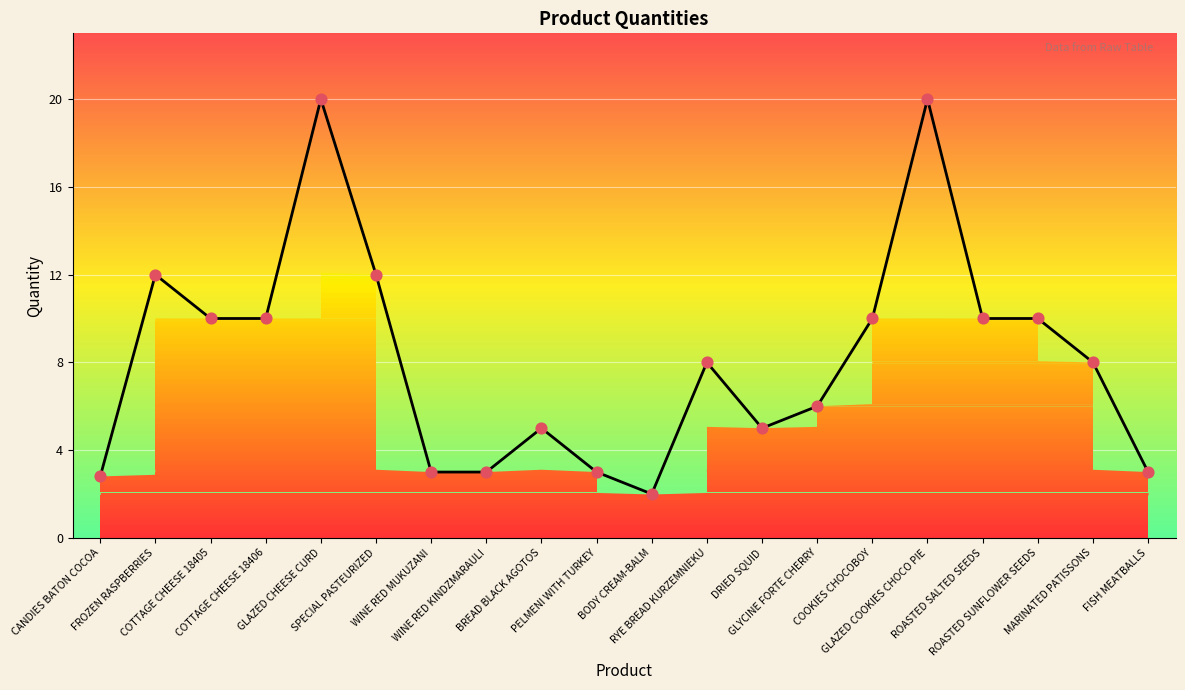

What is the change in value from WINE RED MUKUZANI to BREAD BLACK AGOTOS?

+2.0